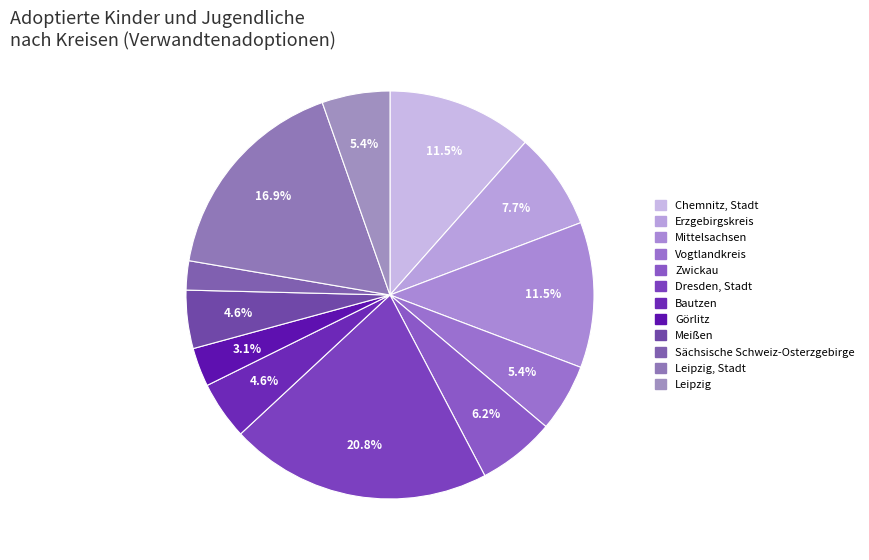

How many segments does this pie chart have?

12